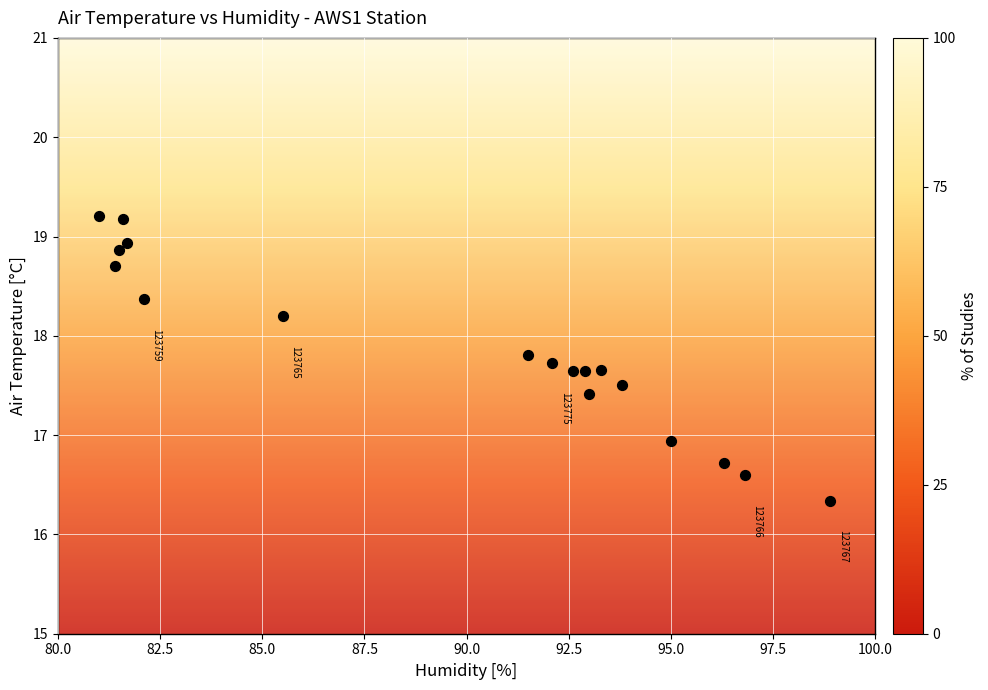

What is the range of X values (max minus min)?

17.9